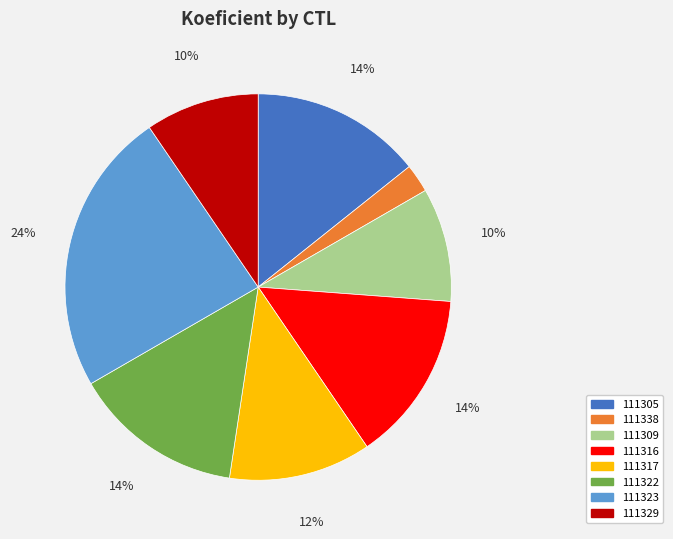

Approximately how many times larger is the value at 111309 compared to 111316?

0.7